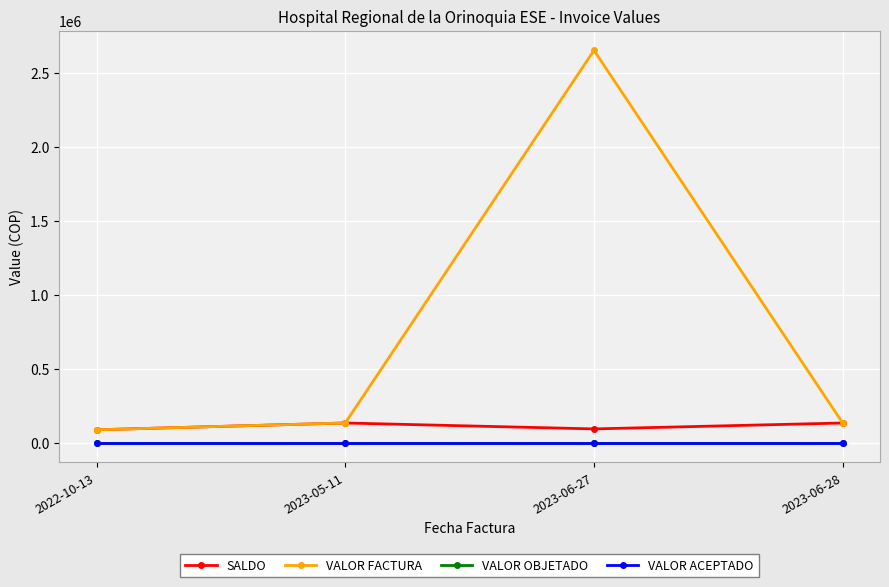

At 2023-05-11, list the series in order from largest to smallest.

SALDO, VALOR FACTURA, VALOR OBJETADO, VALOR ACEPTADO